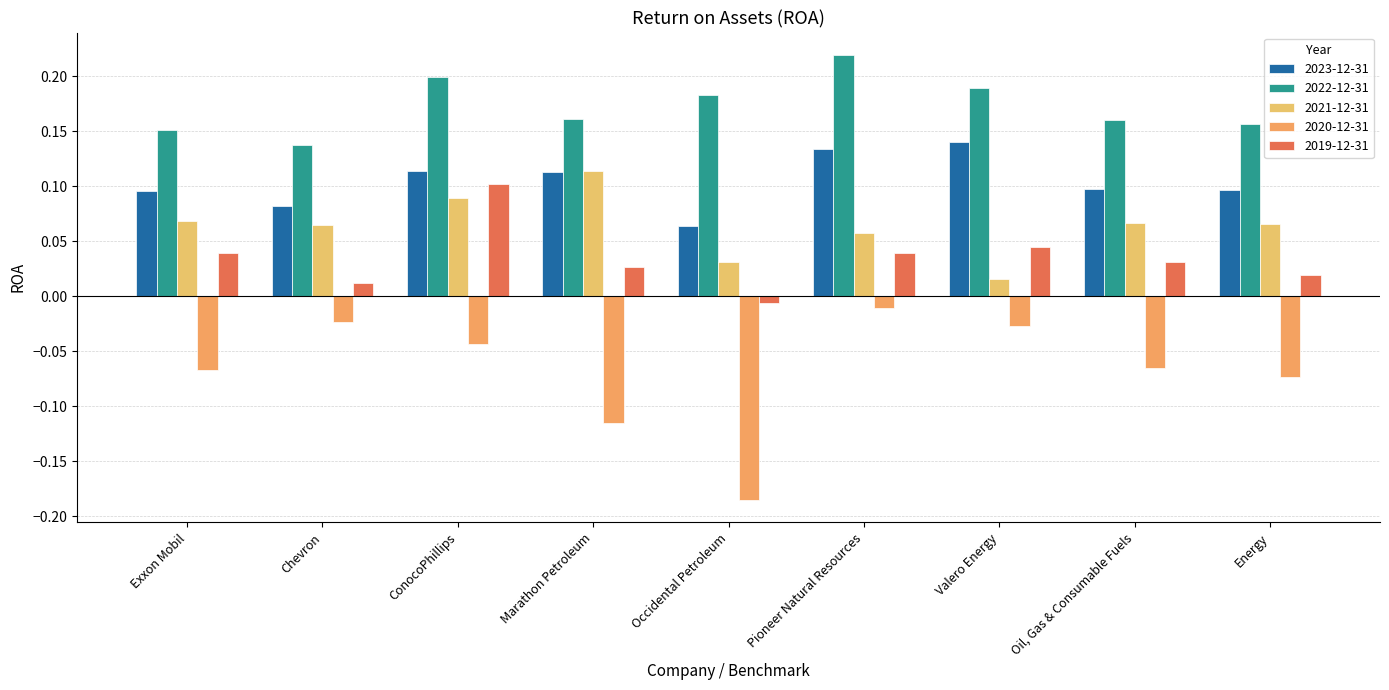

How many distinct data groups are displayed?

5